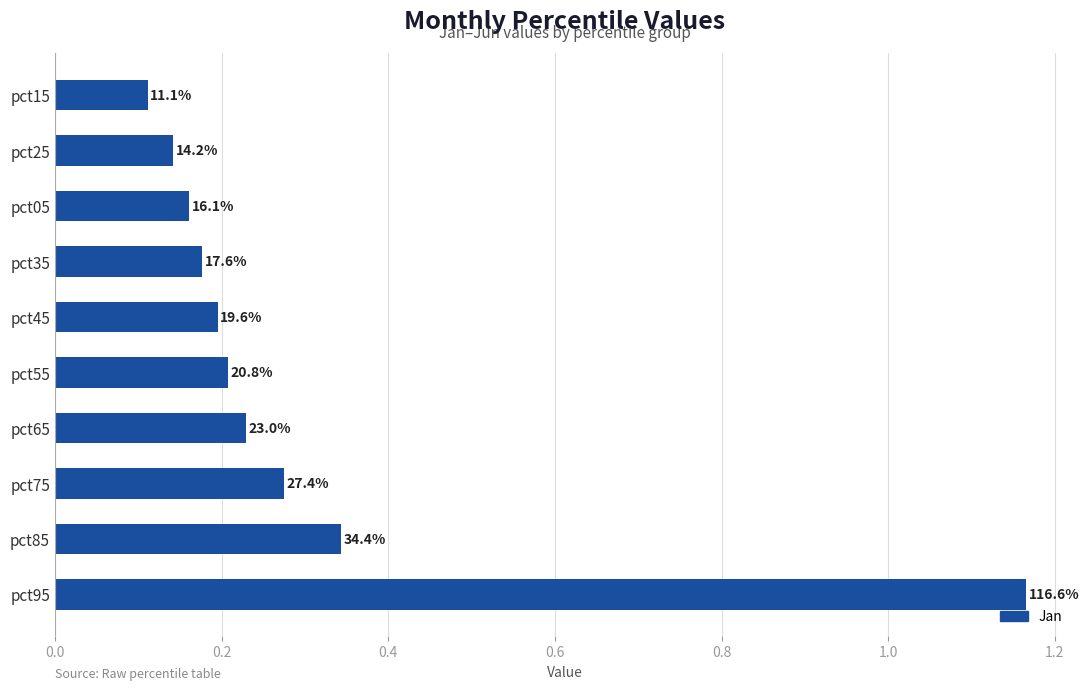

How many bars are there in total?

10